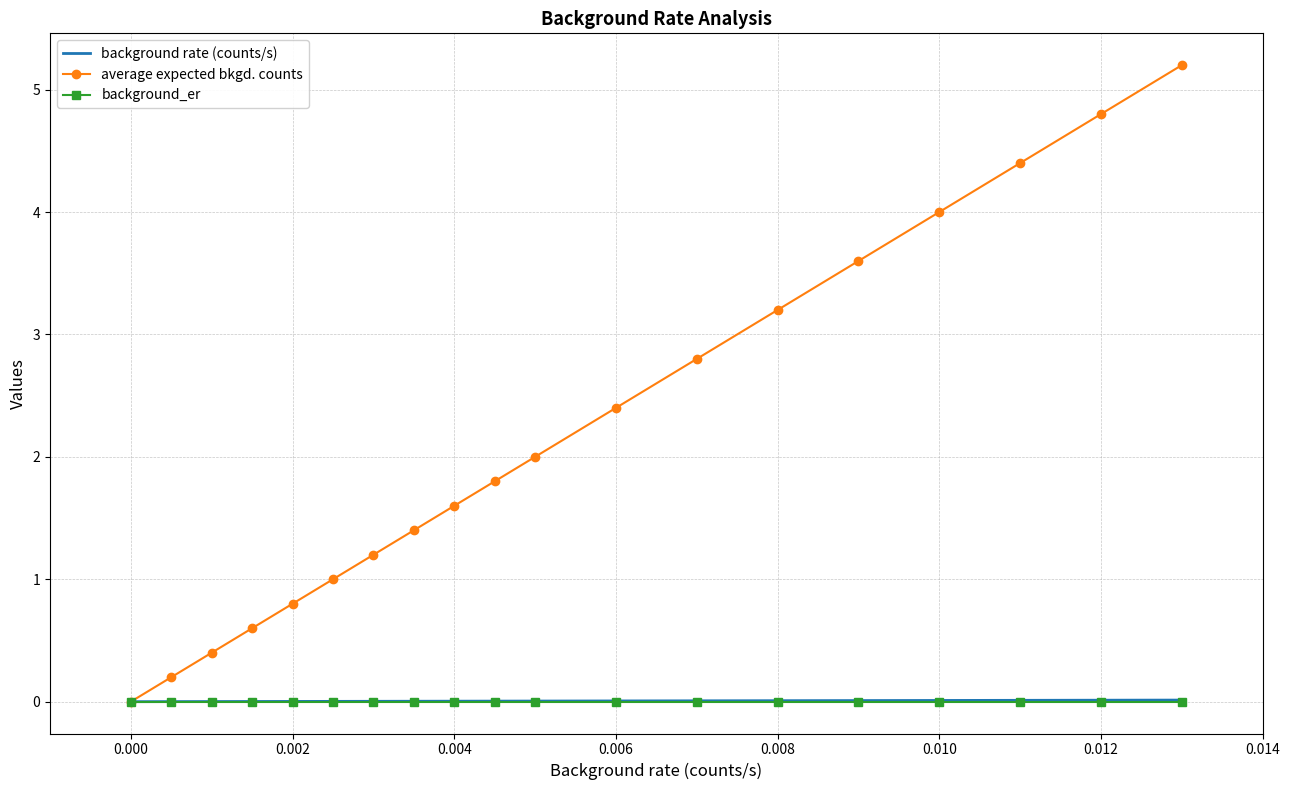

What is the sum of all average expected bkgd. counts values?

41.4